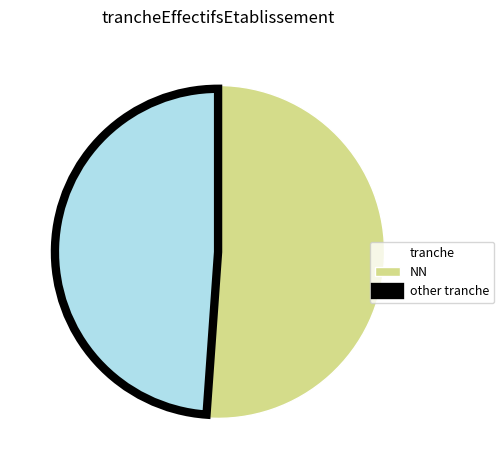

Which category has the biggest portion of the pie?

NN